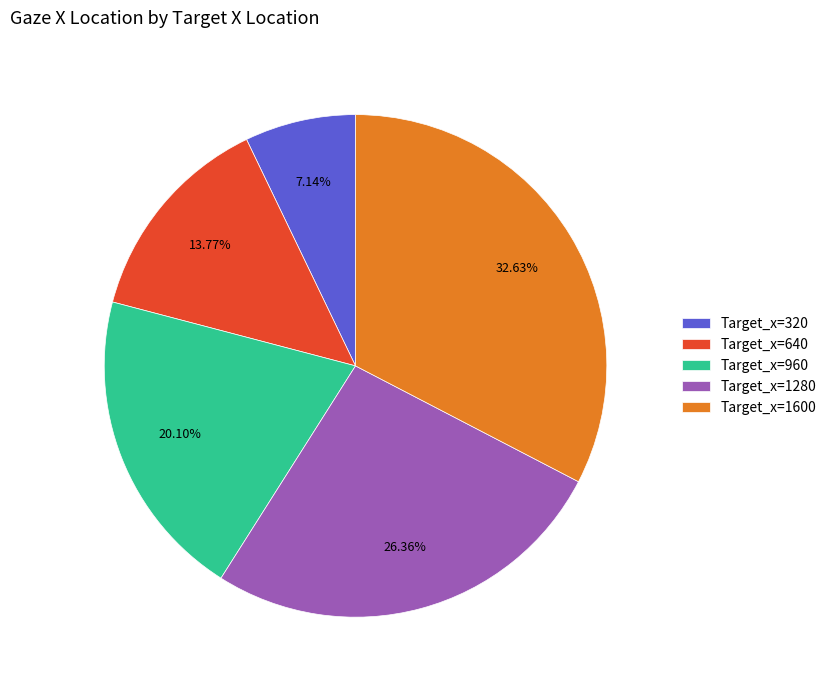

Count the number of slices in the pie.

5